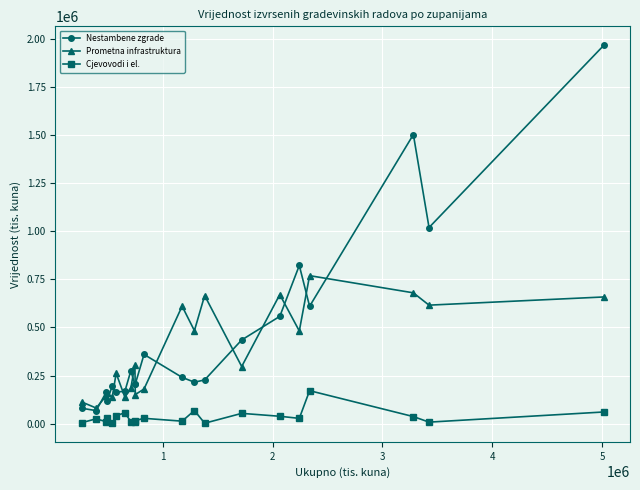

How many categories are shown in the chart?

21